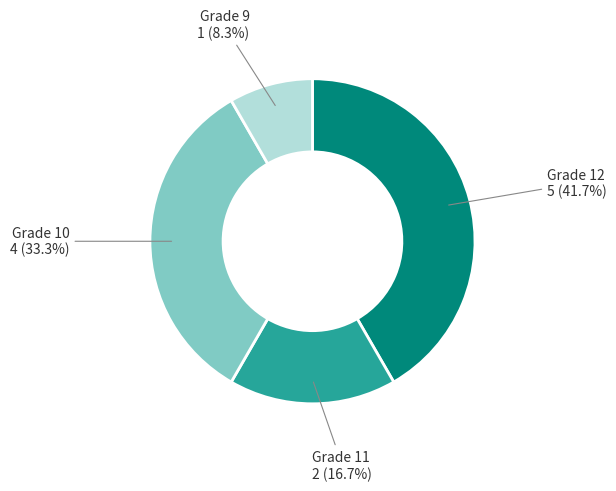

Is there a majority slice in this chart?

No